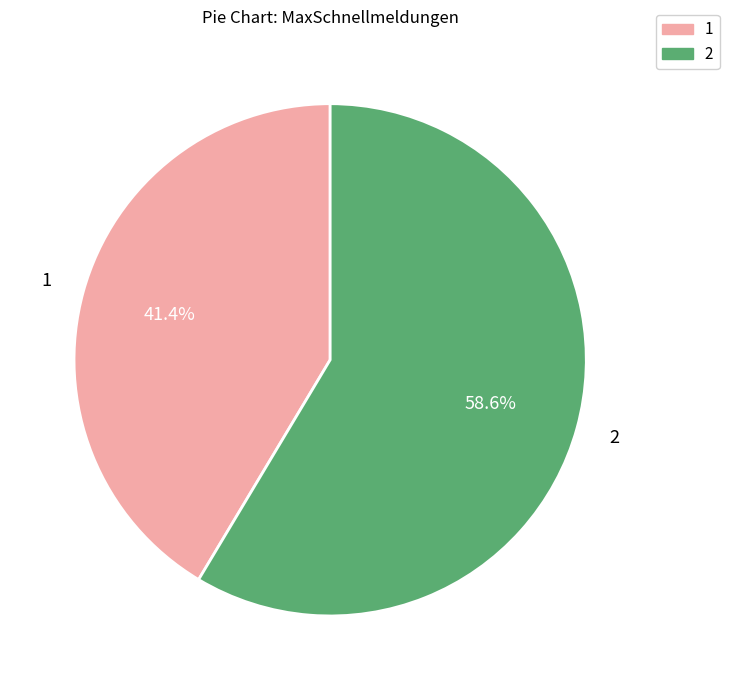

Does any single category account for the majority?

Yes